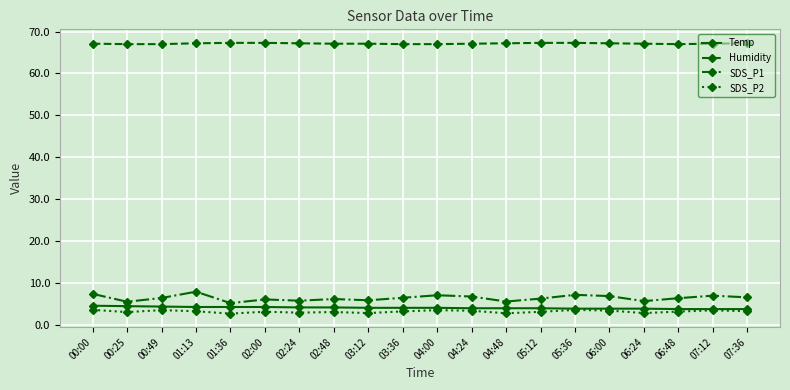

Does the chart have visible grid lines?

Yes